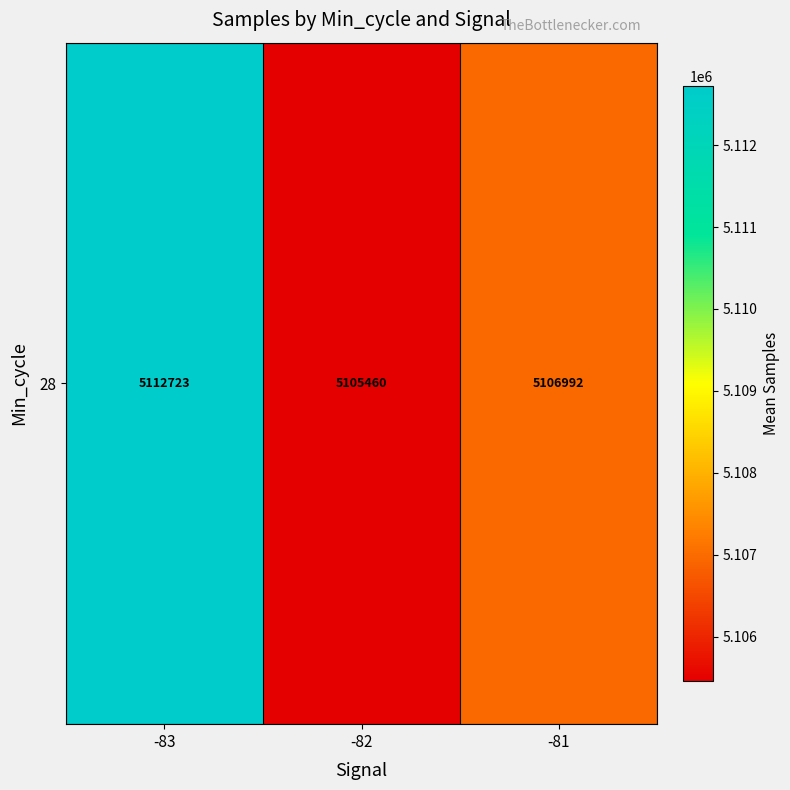

Approximately how many times larger is the value at -81 compared to -83?

1.0